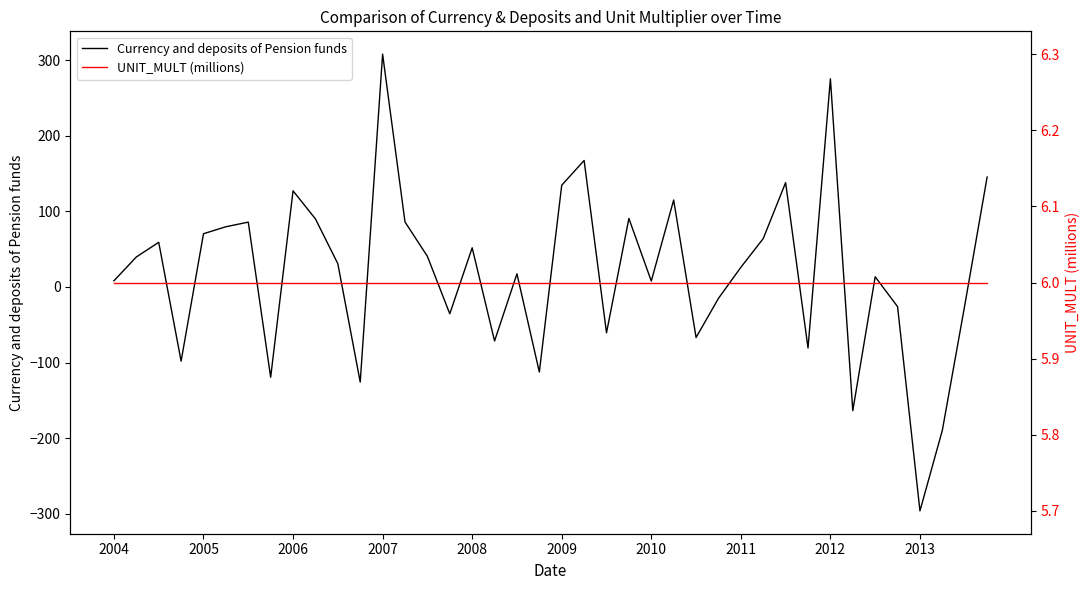

What is the approximate value of Currency and deposits of Pension funds at 2004?

8.2